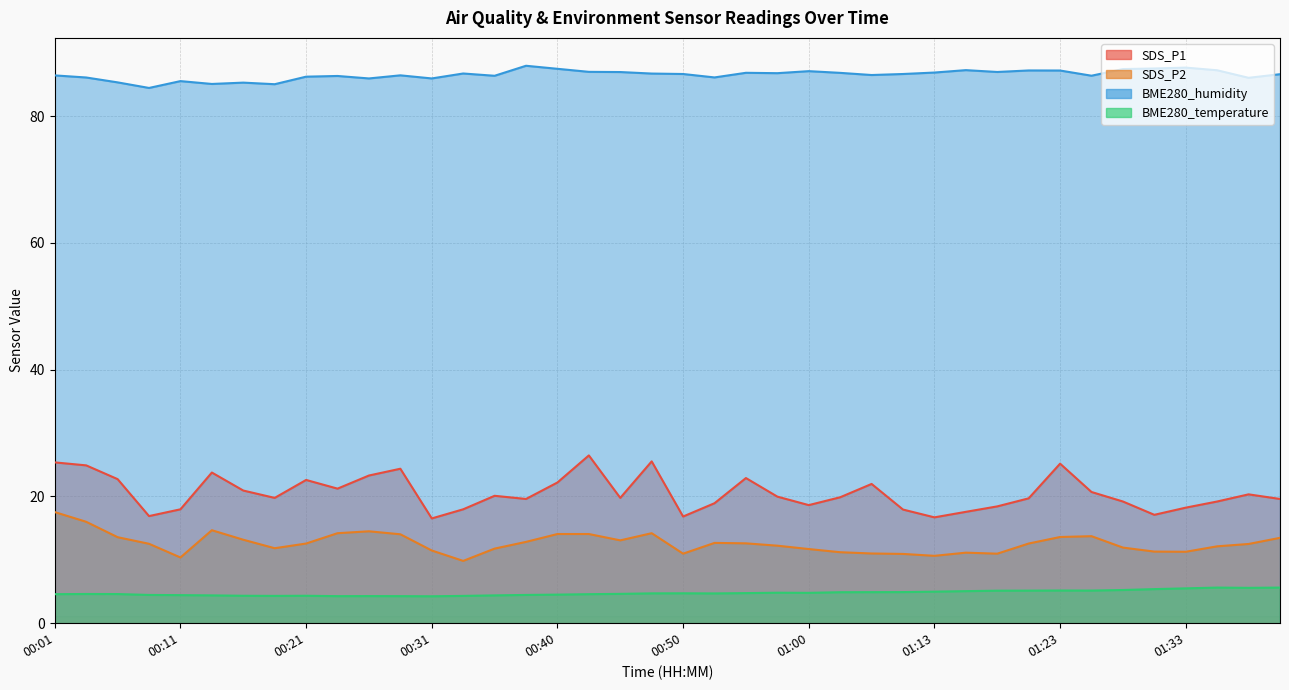

True or false: BME280_humidity and SDS_P2 intersect in this chart.

False